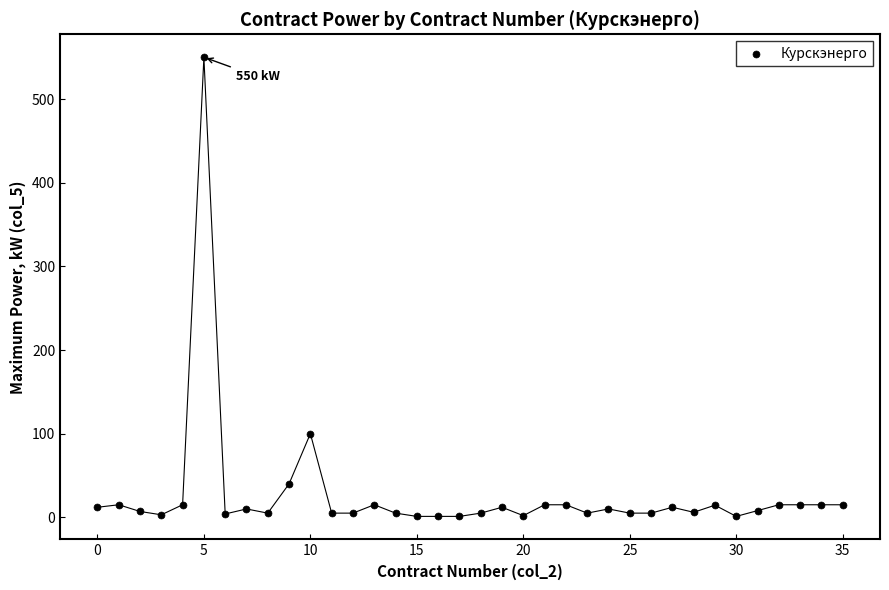

What Y value in the scatter plot is closest to 275?

100.0